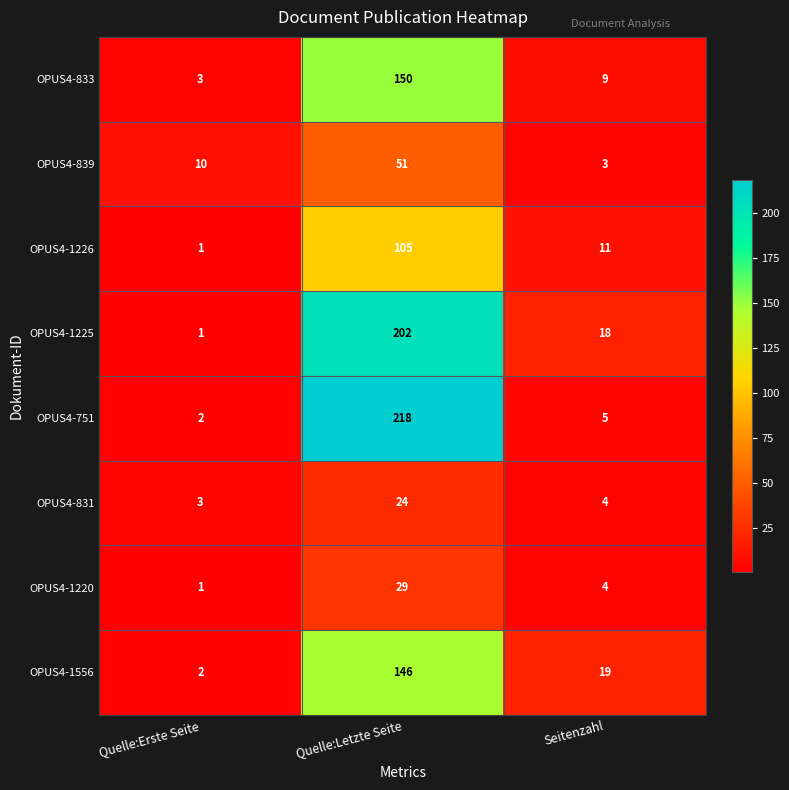

What is the greatest value displayed?

218